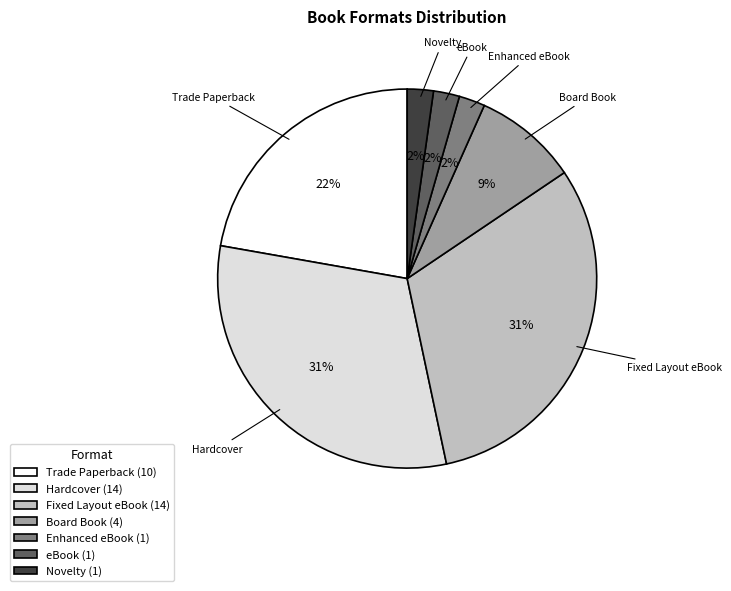

Is the sum of Hardcover (14) and Novelty (1) greater than half?

No